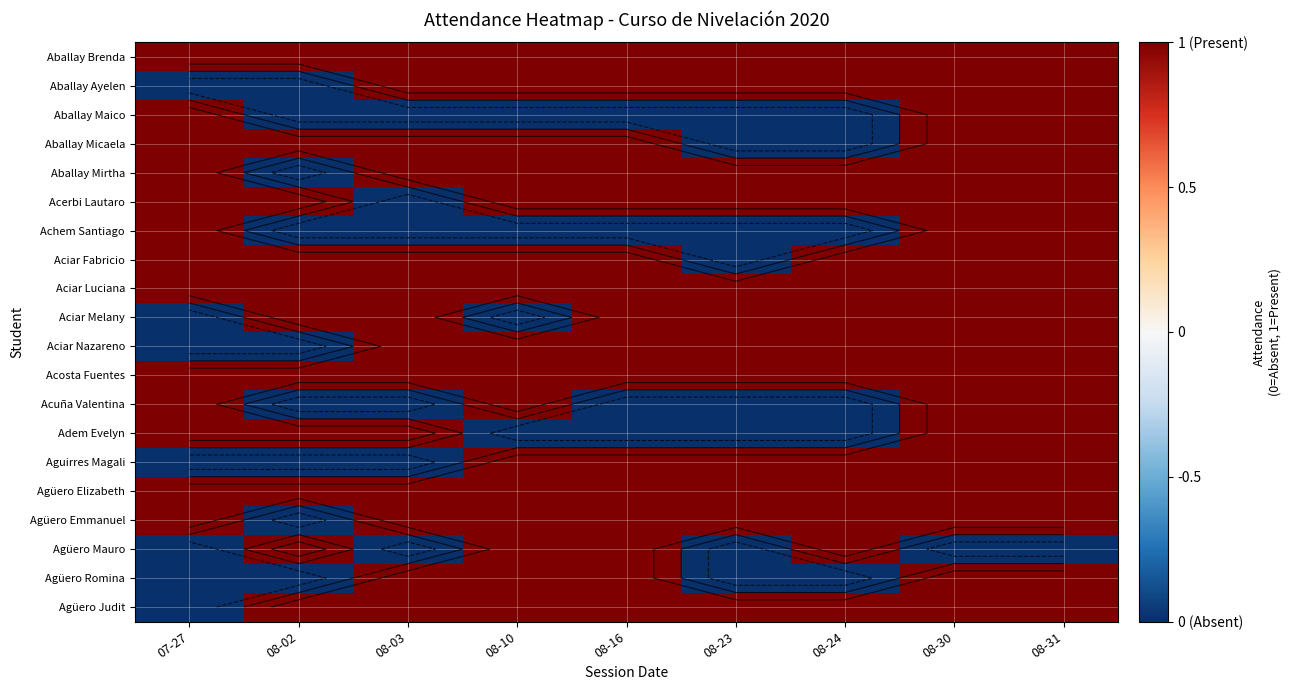

Count the number of data series in this chart.

20